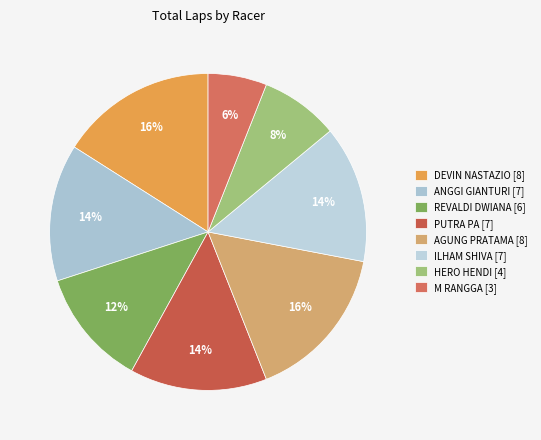

How many slices are in this pie chart?

8